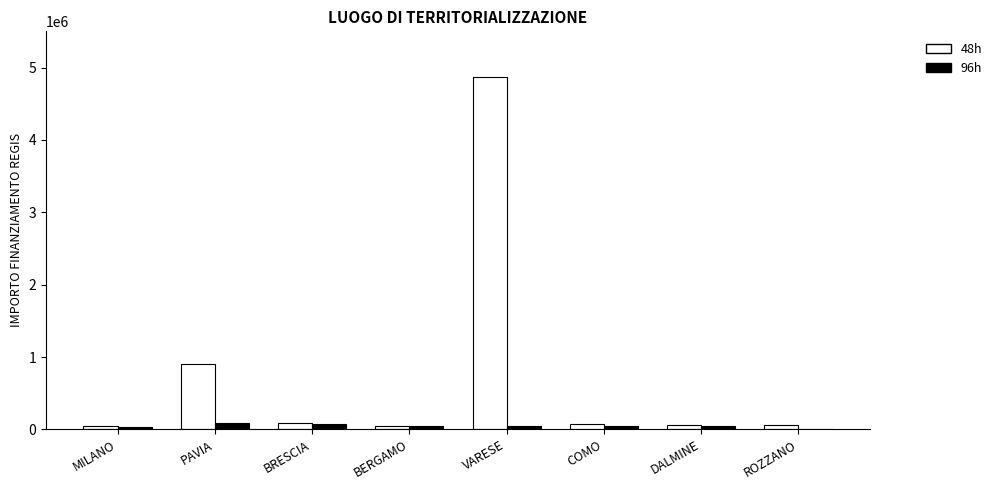

True or false: 48h has a value of 4863405.0 at VARESE.

True